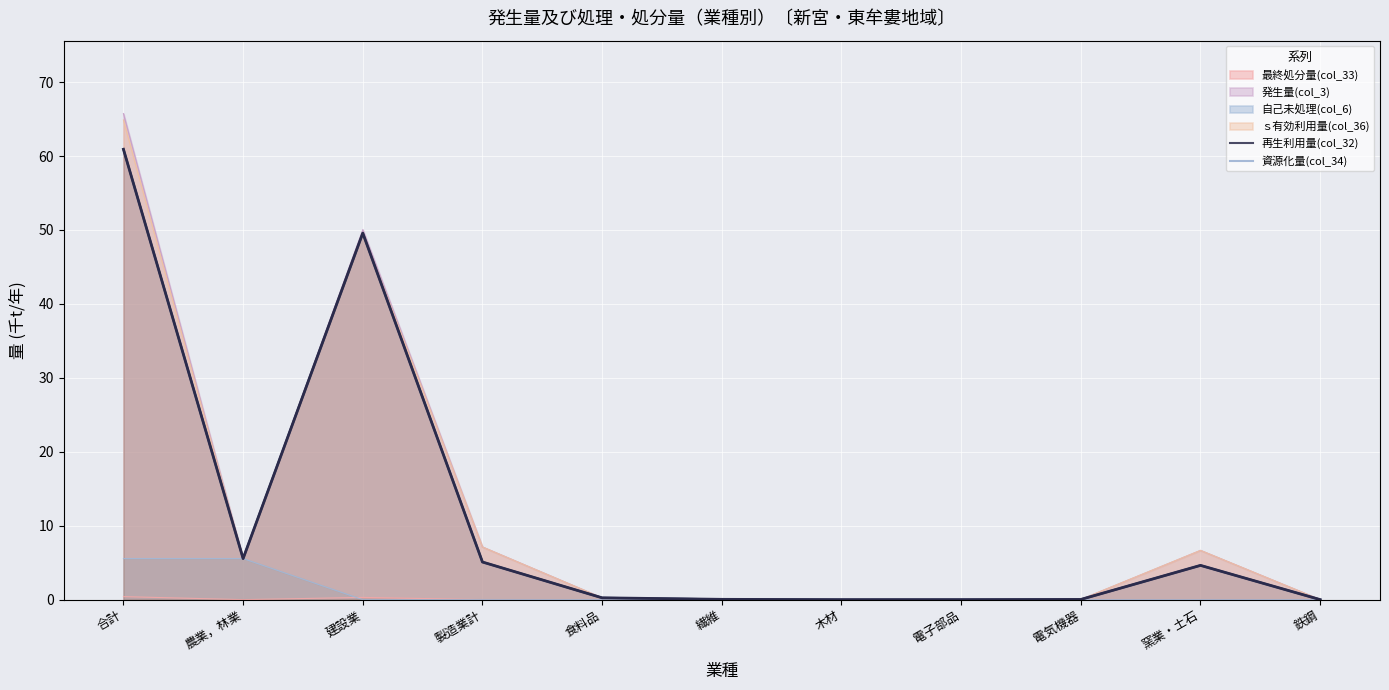

Reading left to right, list all the values displayed in this chart.

再生利用量(col_32): 合計=60.9	農業，林業=5.6	建設業=49.6	製造業計=5.1	食料品=0.2	繊維=0.0	木材=0.0	電子部品=0.0	電気機器=0.0	窯業・土石=4.6	鉄鋼=0.0
資源化量(col_34): 合計=60.9	農業，林業=5.6	建設業=49.6	製造業計=5.1	食料品=0.2	繊維=0.0	木材=0.0	電子部品=0.0	電気機器=0.0	窯業・土石=4.6	鉄鋼=0.0